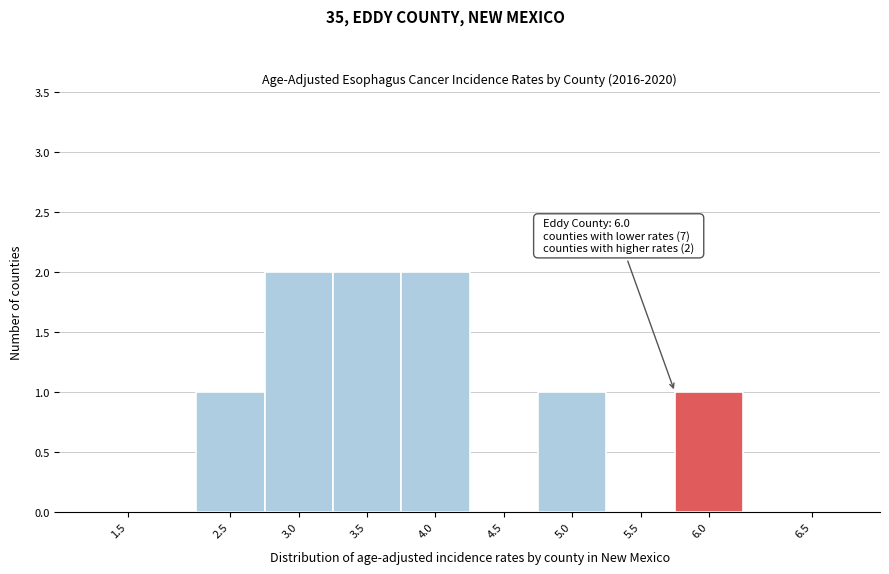

Reading left to right, extract all data points from this chart.

1.5=0	2.5=1	3.0=2	3.5=2	4.0=2	4.5=0	5.0=1	5.5=0	6.0=1	6.5=0